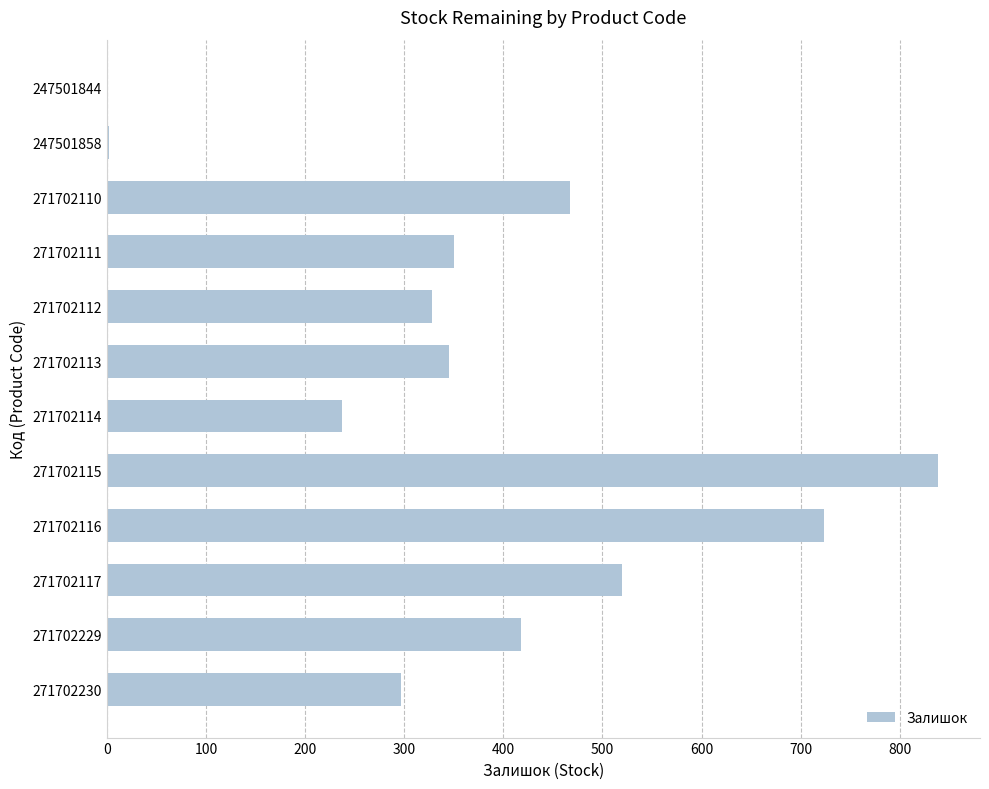

What is the ratio of the value at 271702114 to the value at 271702112?

0.7